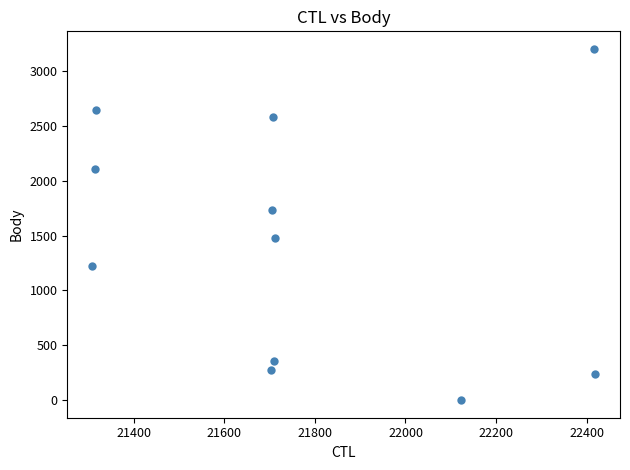

What is the range of Y values (max minus min)?

3200